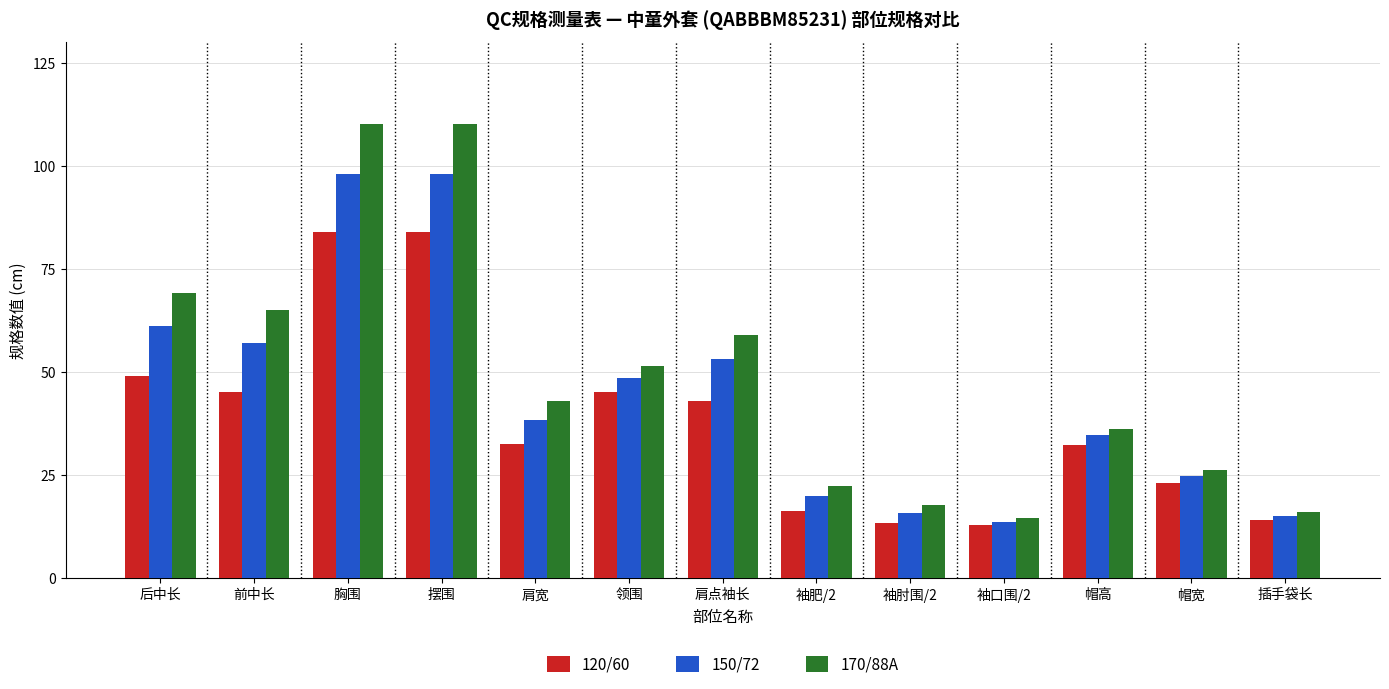

At how many categories does at least one series exceed 13?

13